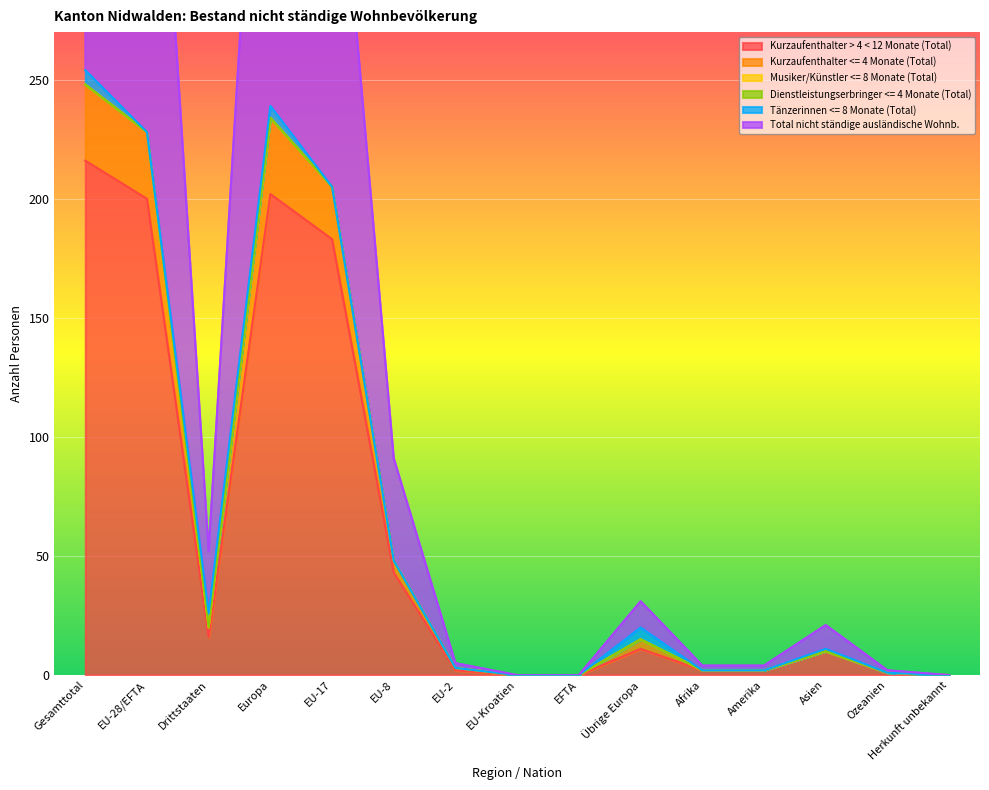

The value of Kurzaufenthalter > 4 < 12 Monate (Total) at EFTA is -118. True or false?

False